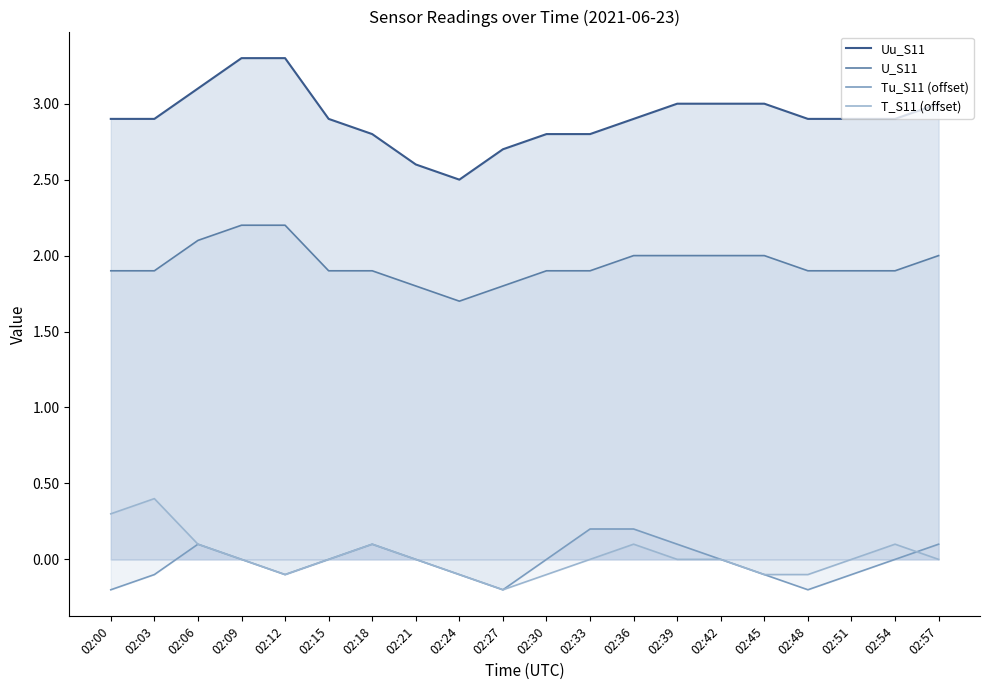

Reading left to right, extract all data points from this chart.

Uu_S11: 02:00=2.9	02:03=2.9	02:06=3.1	02:09=3.3	02:12=3.3	02:15=2.9	02:18=2.8	02:21=2.6	02:24=2.5	02:27=2.7	02:30=2.8	02:33=2.8	02:36=2.9	02:39=3.0	02:42=3.0	02:45=3.0	02:48=2.9	02:51=2.9	02:54=2.9	02:57=3.0
U_S11: 02:00=1.9	02:03=1.9	02:06=2.1	02:09=2.2	02:12=2.2	02:15=1.9	02:18=1.9	02:21=1.8	02:24=1.7	02:27=1.8	02:30=1.9	02:33=1.9	02:36=2.0	02:39=2.0	02:42=2.0	02:45=2.0	02:48=1.9	02:51=1.9	02:54=1.9	02:57=2.0
Tu_S11 (offset): 02:00=-0.2	02:03=-0.1	02:06=0.1	02:09=0.0	02:12=-0.1	02:15=0.0	02:18=0.1	02:21=0.0	02:24=-0.1	02:27=-0.2	02:30=0.0	02:33=0.2	02:36=0.2	02:39=0.1	02:42=0.0	02:45=-0.1	02:48=-0.2	02:51=-0.1	02:54=0.0	02:57=0.1
T_S11 (offset): 02:00=0.3	02:03=0.4	02:06=0.1	02:09=0.0	02:12=-0.1	02:15=0.0	02:18=0.1	02:21=0.0	02:24=-0.1	02:27=-0.2	02:30=-0.1	02:33=0.0	02:36=0.1	02:39=0.0	02:42=0.0	02:45=-0.1	02:48=-0.1	02:51=0.0	02:54=0.1	02:57=0.0